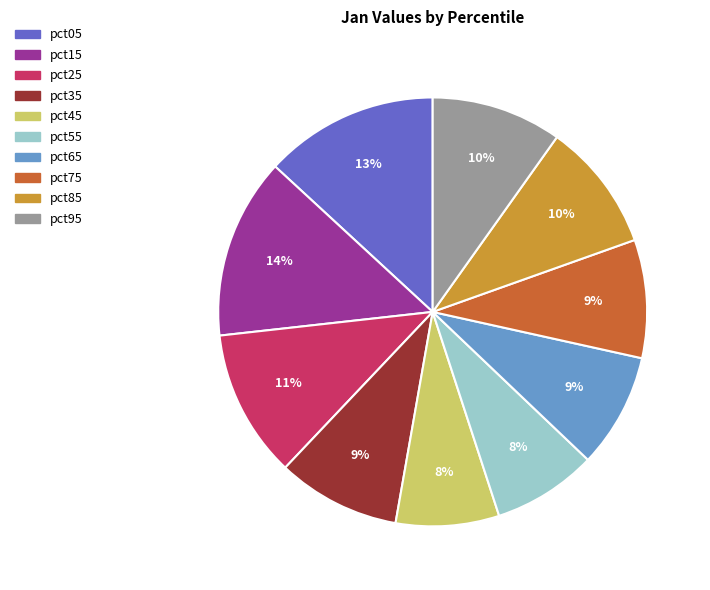

To the nearest percent, what portion does pct15 represent?

14%